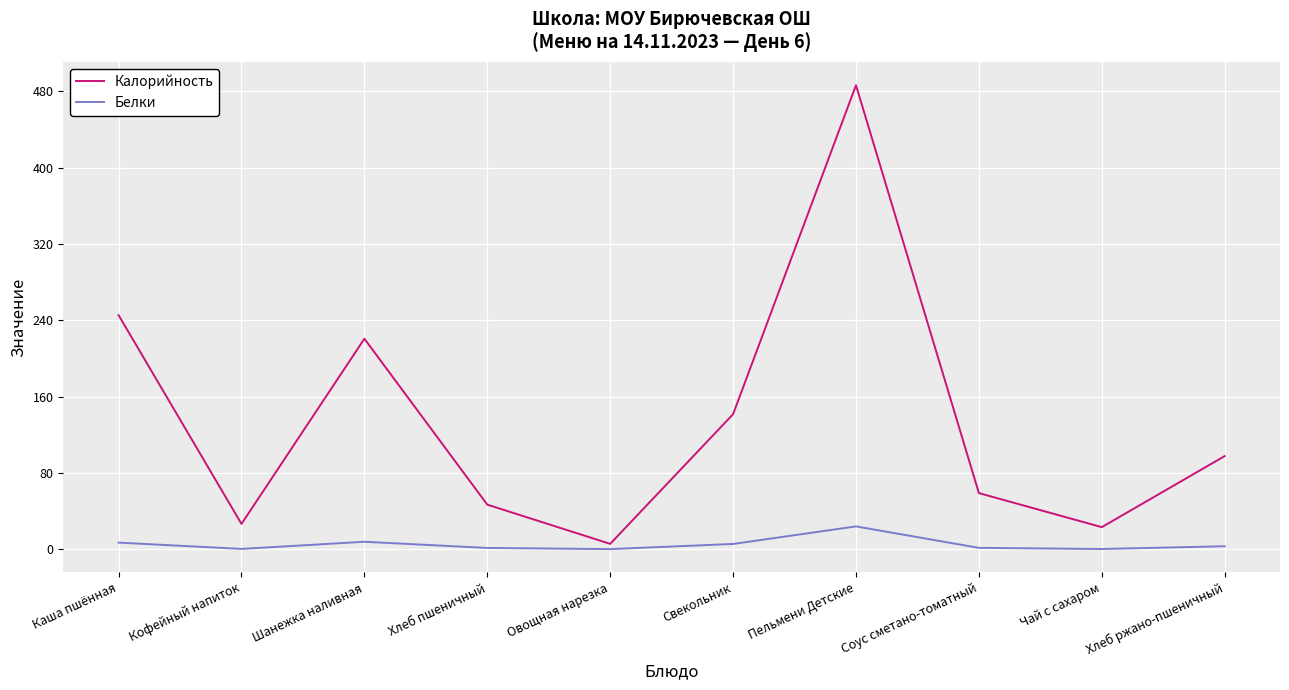

Rank the series at Каша пшённая from lowest to highest value.

Белки, Калорийность